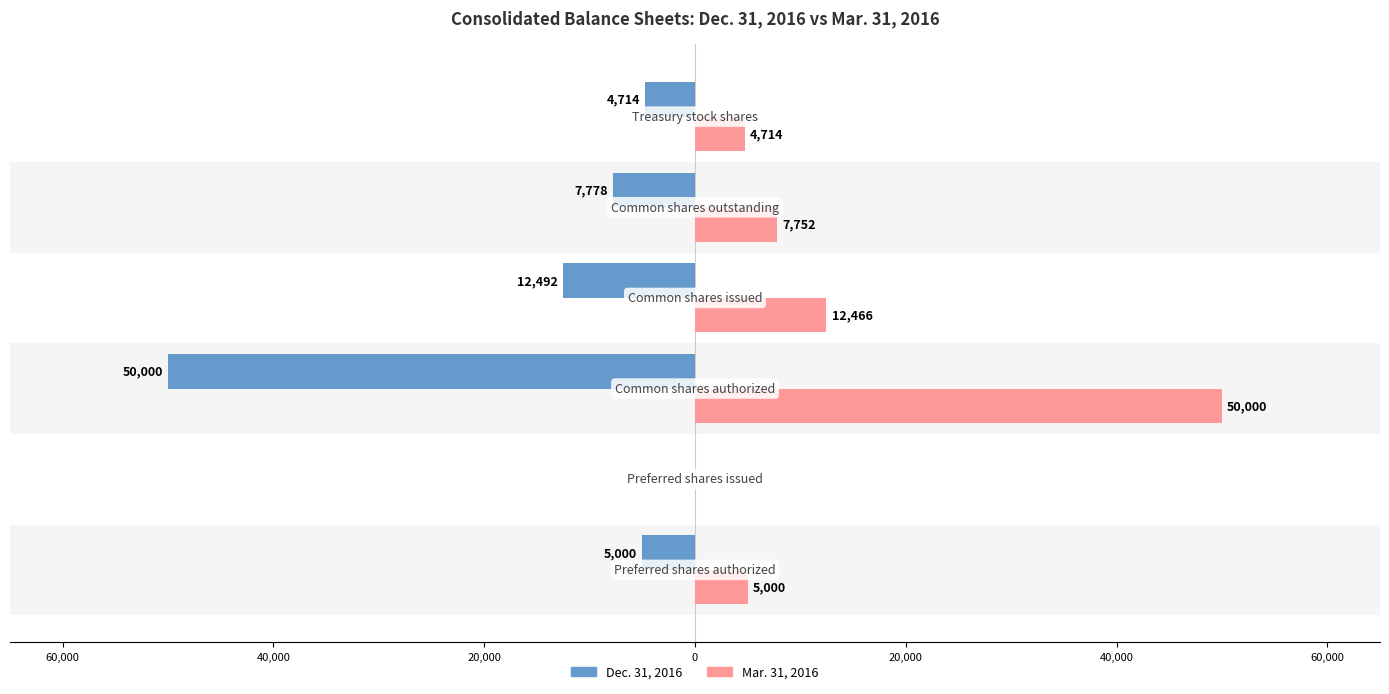

Rank the series by their maximum value, from highest to lowest.

Mar. 31, 2016, Dec. 31, 2016